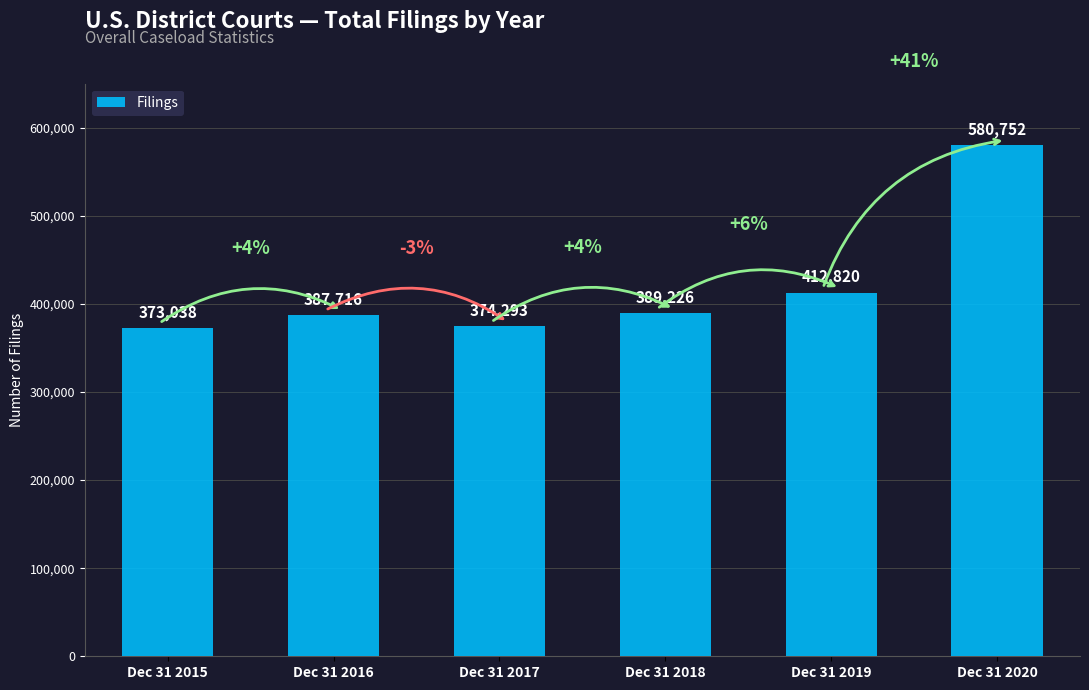

What is the value of the 2nd bar from the left?

387716